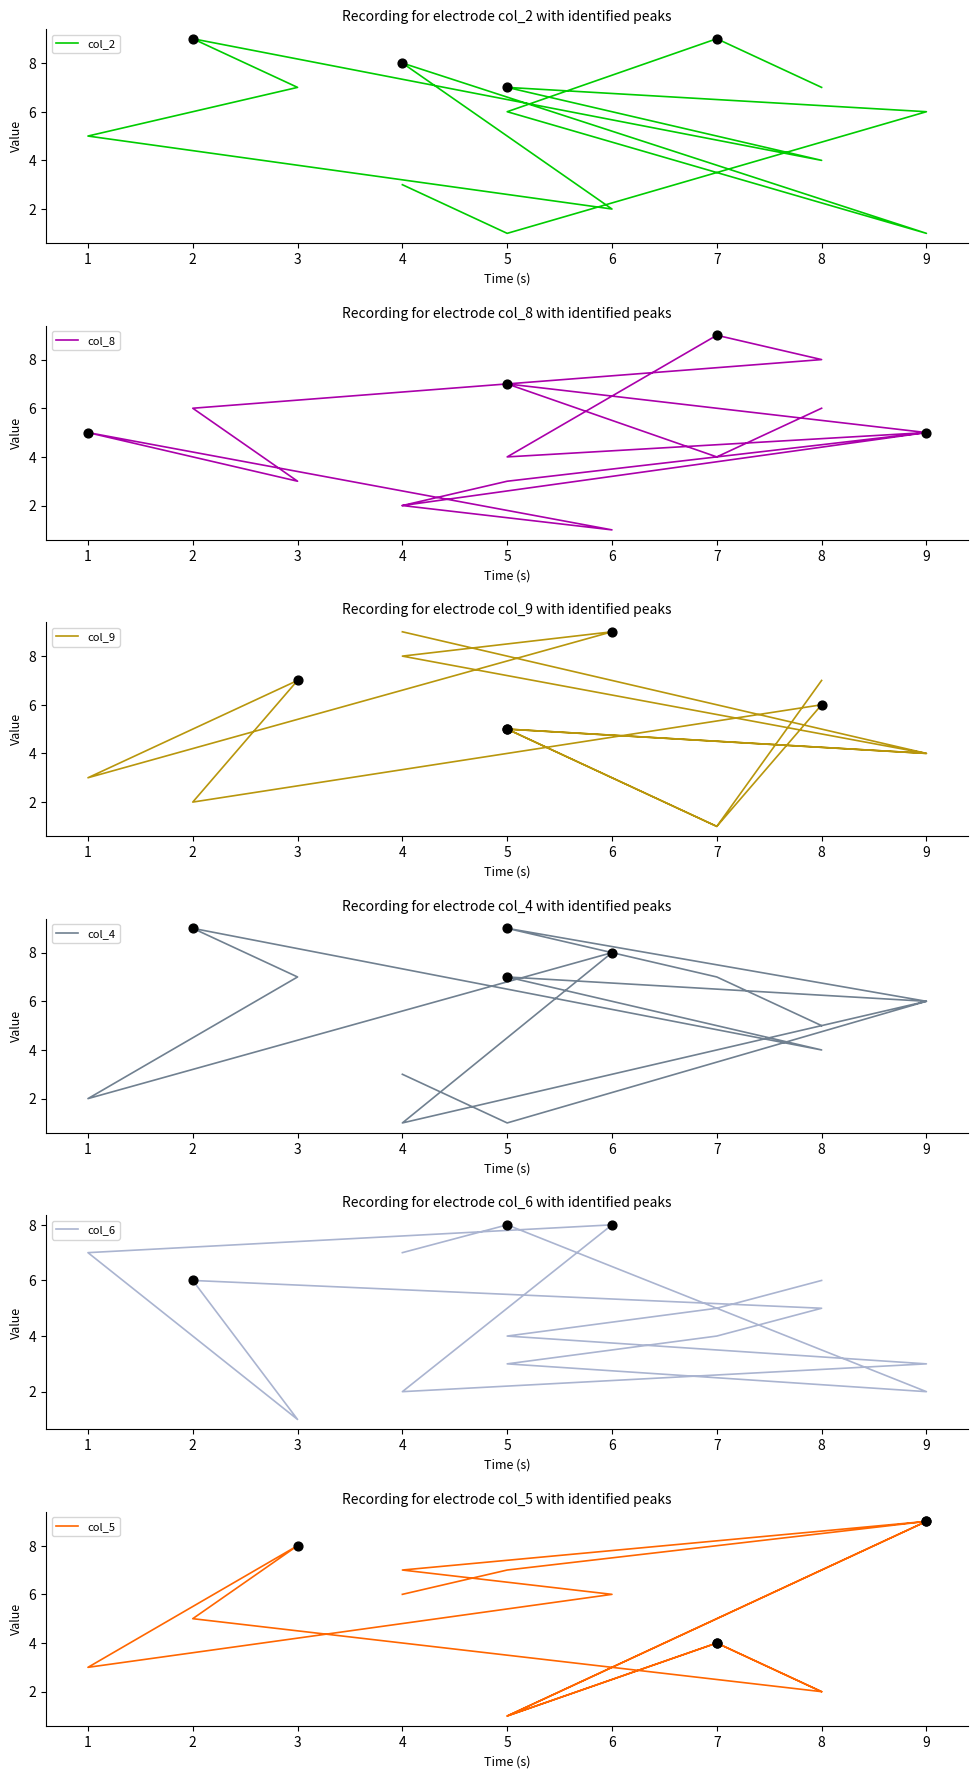

What are all the series names shown in the legend?

col_2, col_8, col_9, col_4, col_6, col_5